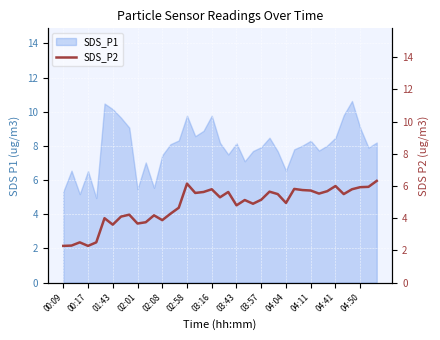

How many lines are shown in the chart?

1